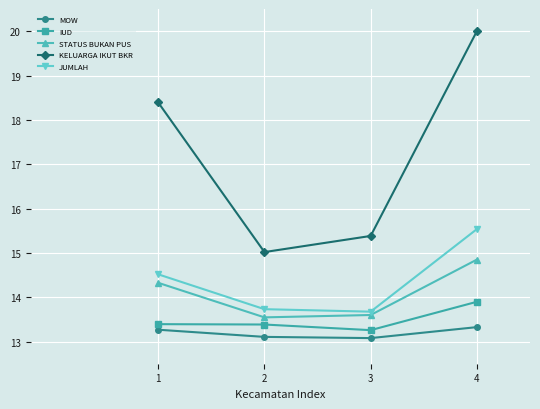

In MOW, how many points are lower than both neighbors (excluding endpoints)?

1